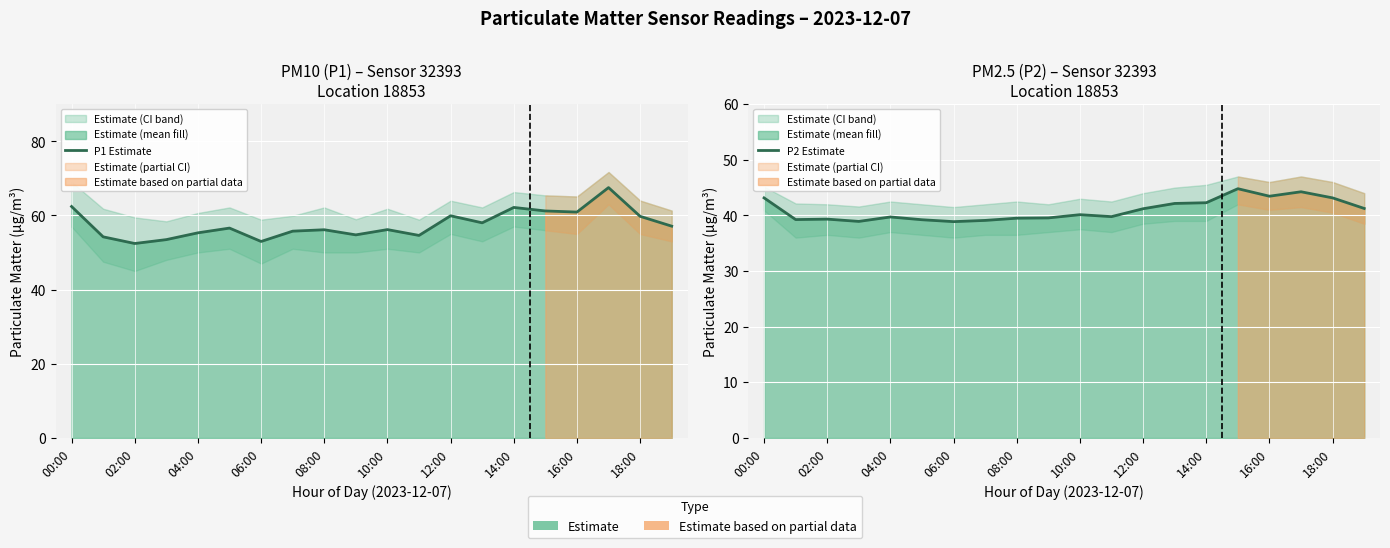

At 06:00, list the series in order from smallest to largest.

P2 Estimate, P1 Estimate